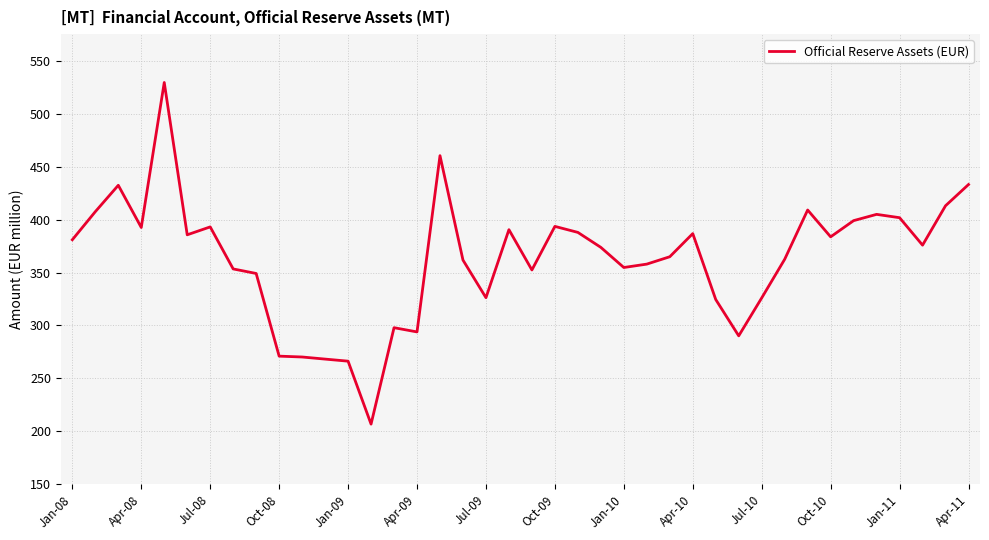

What is the maximum value shown in the chart?

529.4